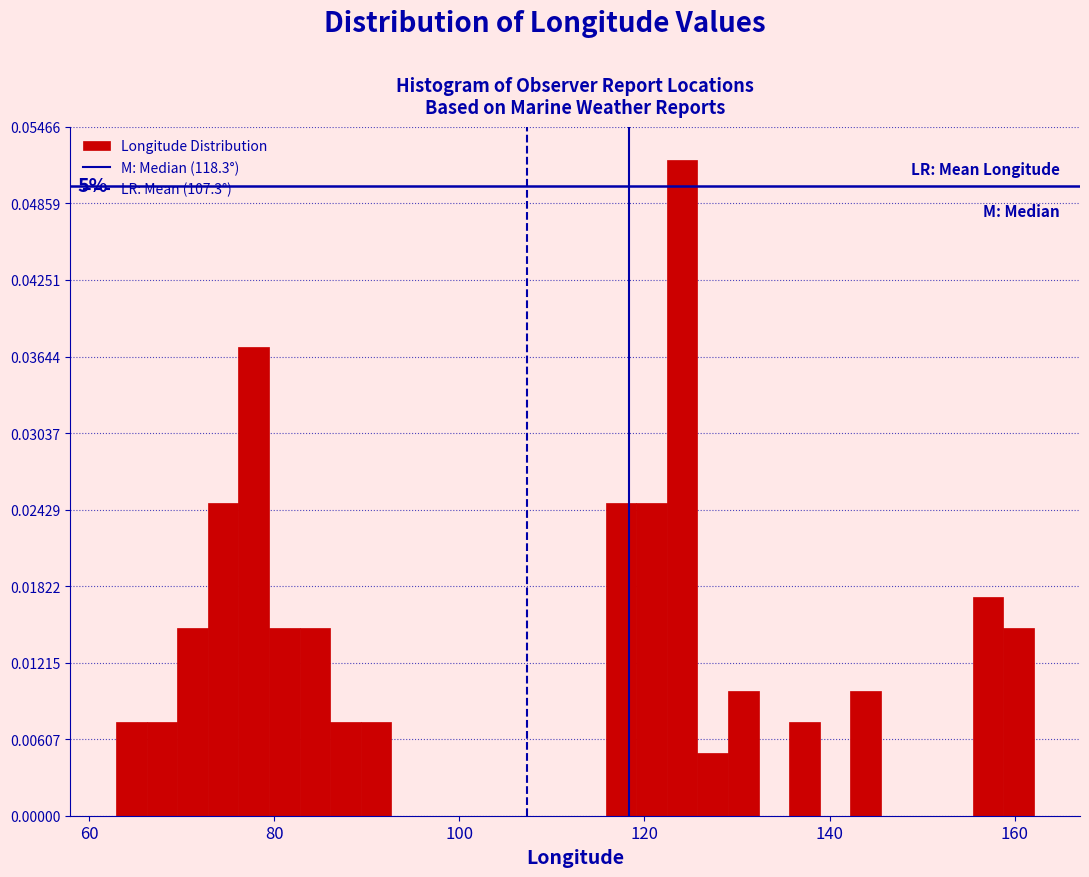

Around what value on the x-axis is the tallest bar? Give the approximate position of its centre, as read against the axis.

124